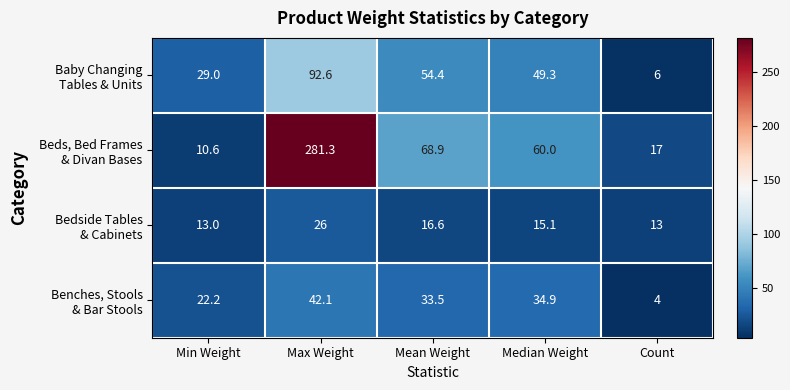

What is the smallest value displayed?

4.0